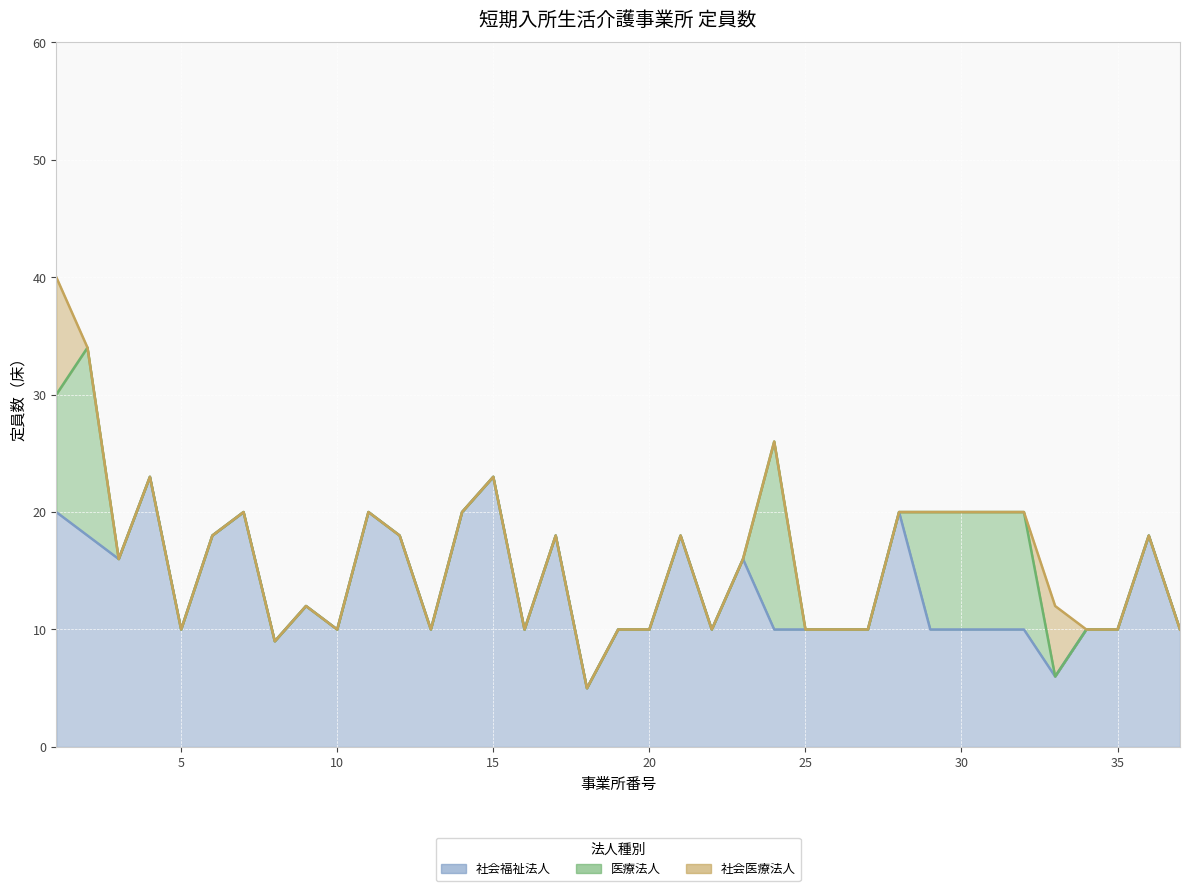

Which series has the largest range (max minus min)?

社会福祉法人